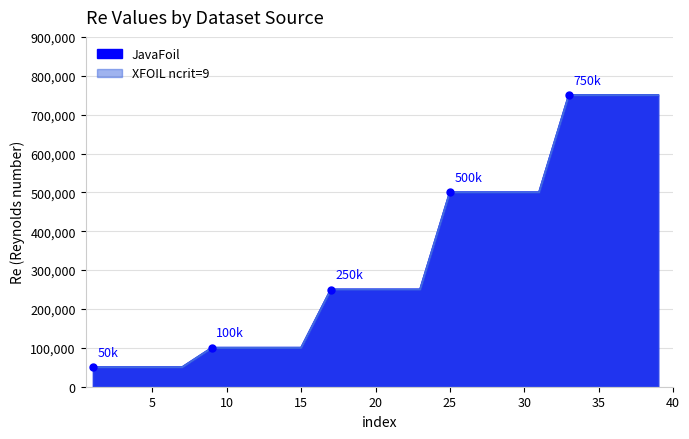

Which series has the largest total across all categories?

JavaFoil